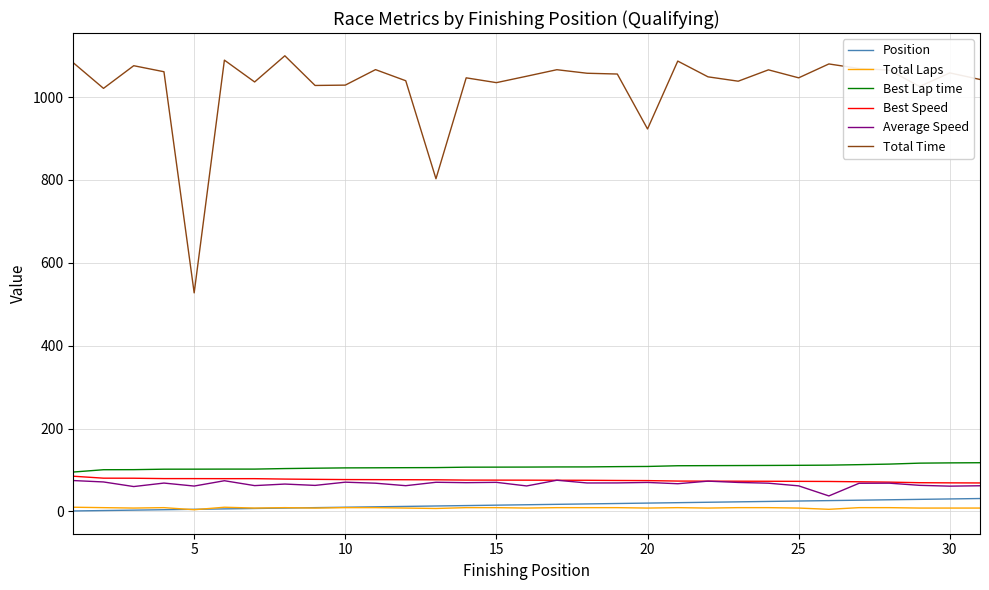

What is the maximum value shown in the chart?

1099.6